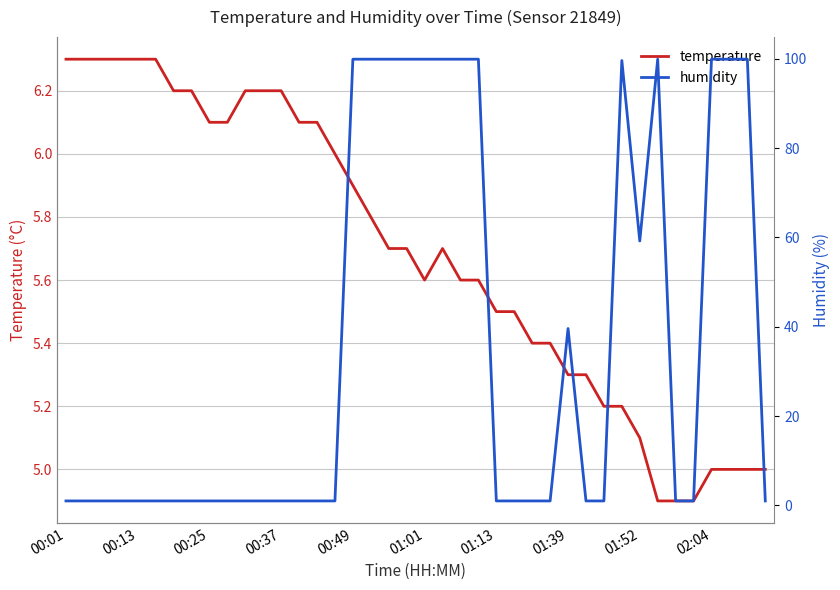

Is it true that temperature equals 6.3 at 00:13?

True